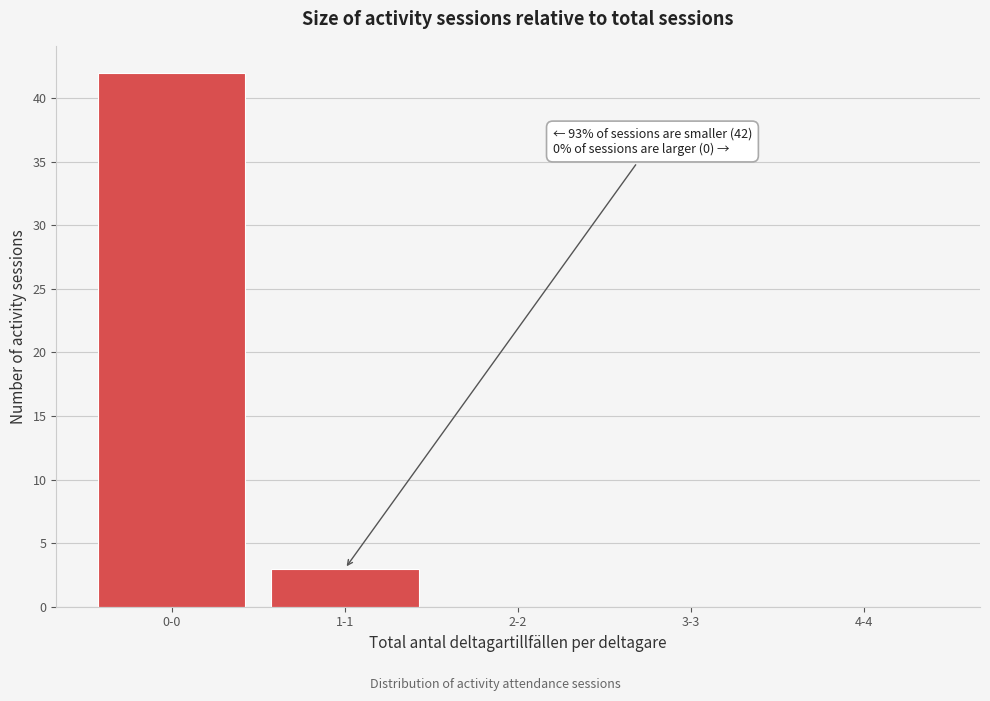

Reading left to right, transcribe all the data shown in this chart.

0-0=42	1-1=3	2-2=0	3-3=0	4-4=0